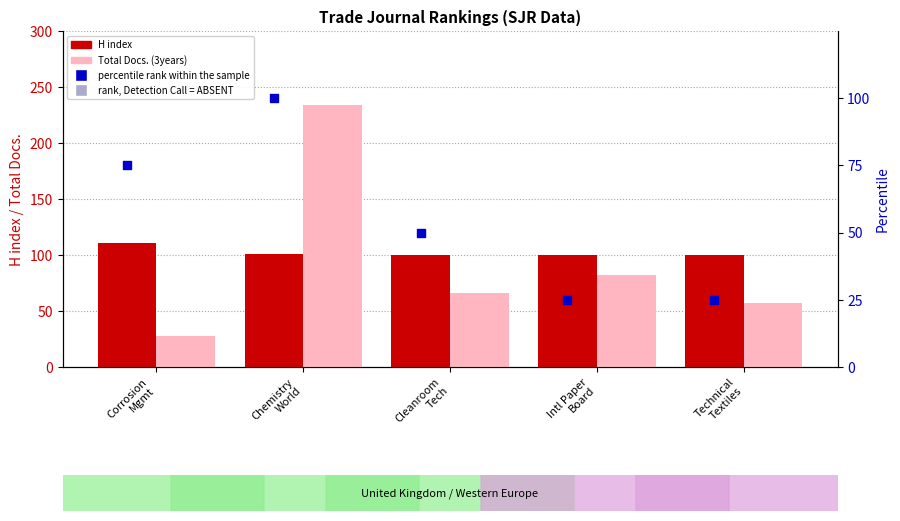

Which series contains the highest Y value?

Total Docs. (3years)